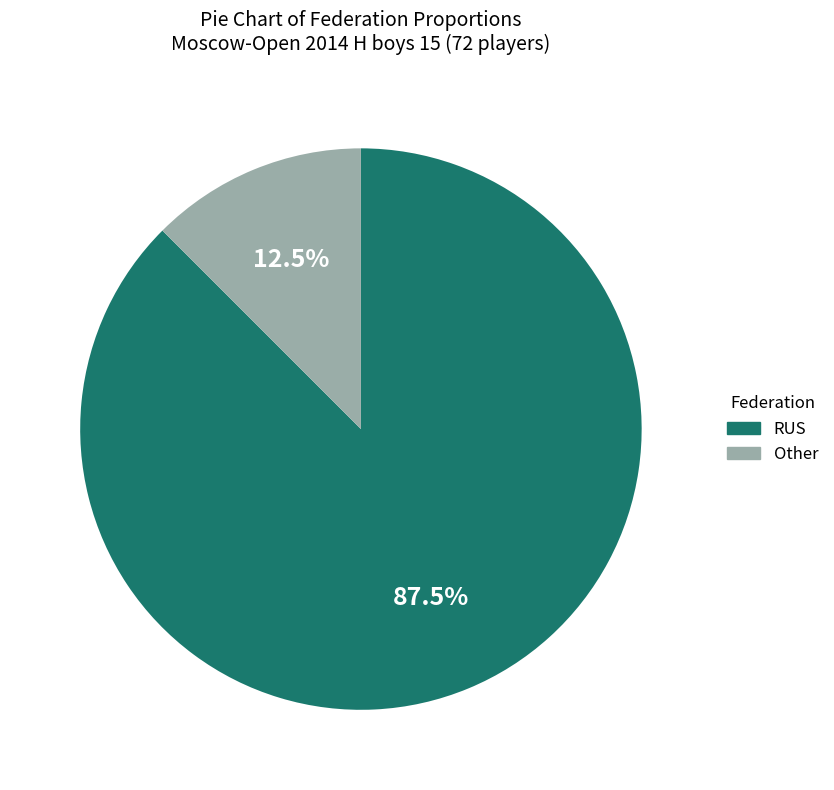

To the nearest percent, what is the difference between the largest and smallest slice percentages?

75%